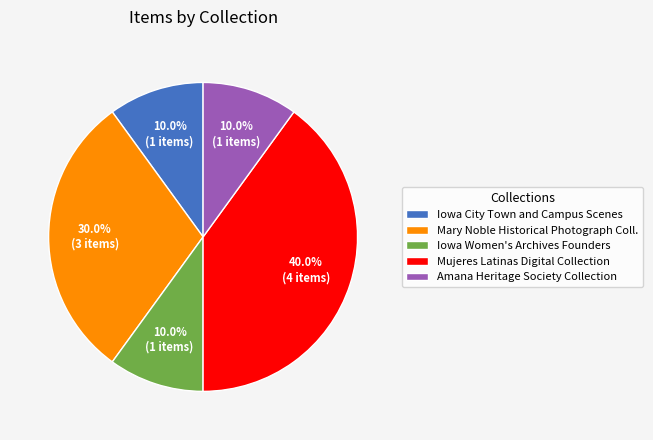

To the nearest percent, what is the difference between the largest and smallest slice percentages?

30%